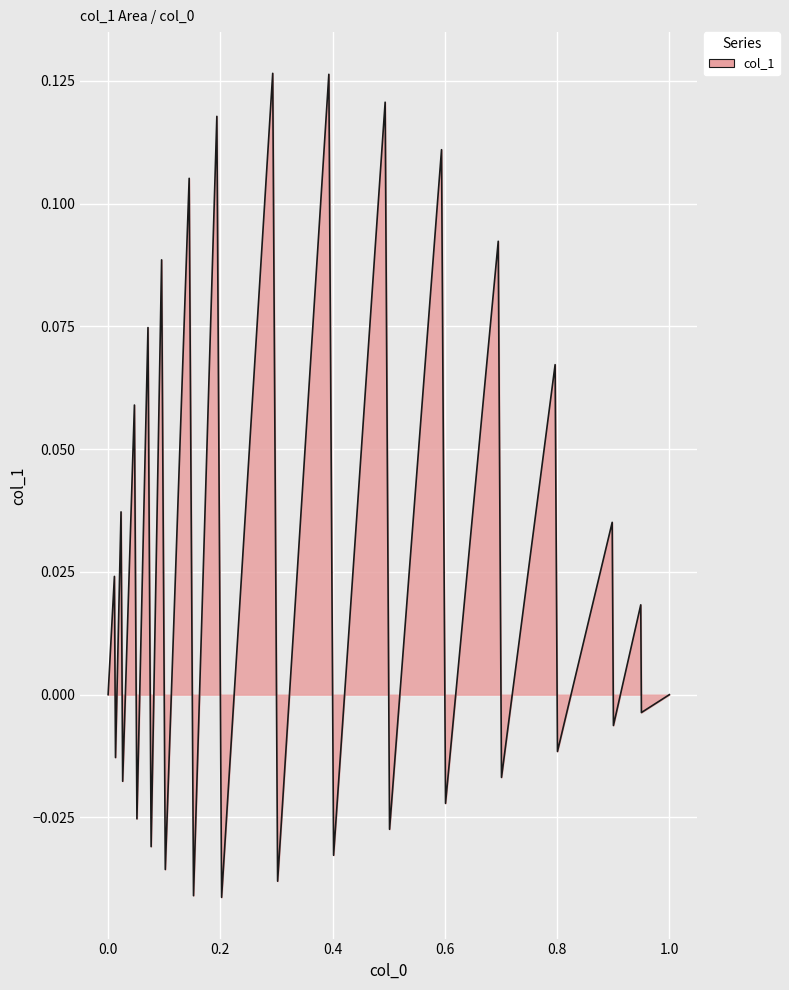

How many lines are shown in the chart?

1